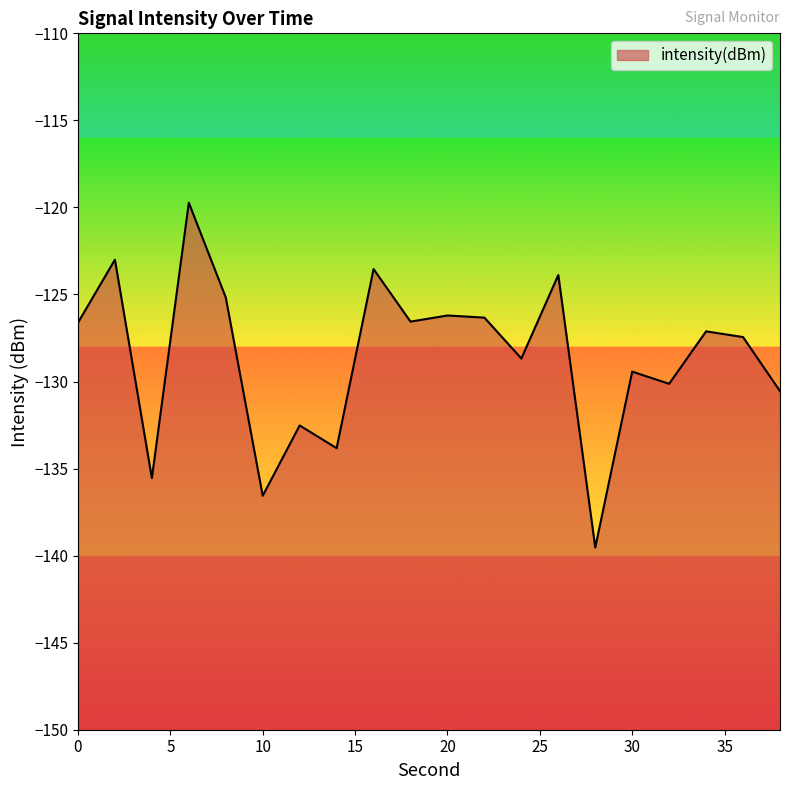

At which category does the data reach its first local peak?

2